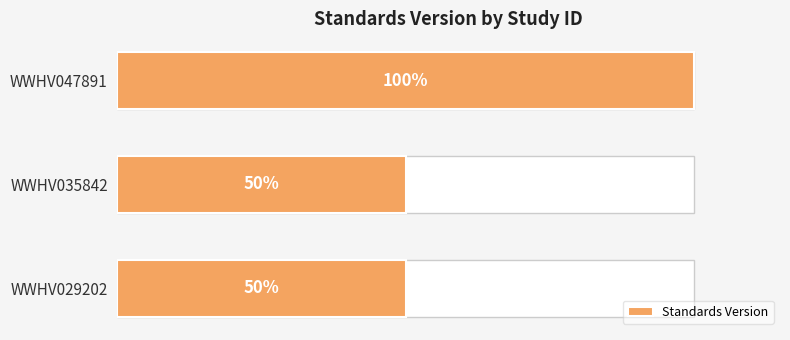

Count the number of data series in this chart.

1